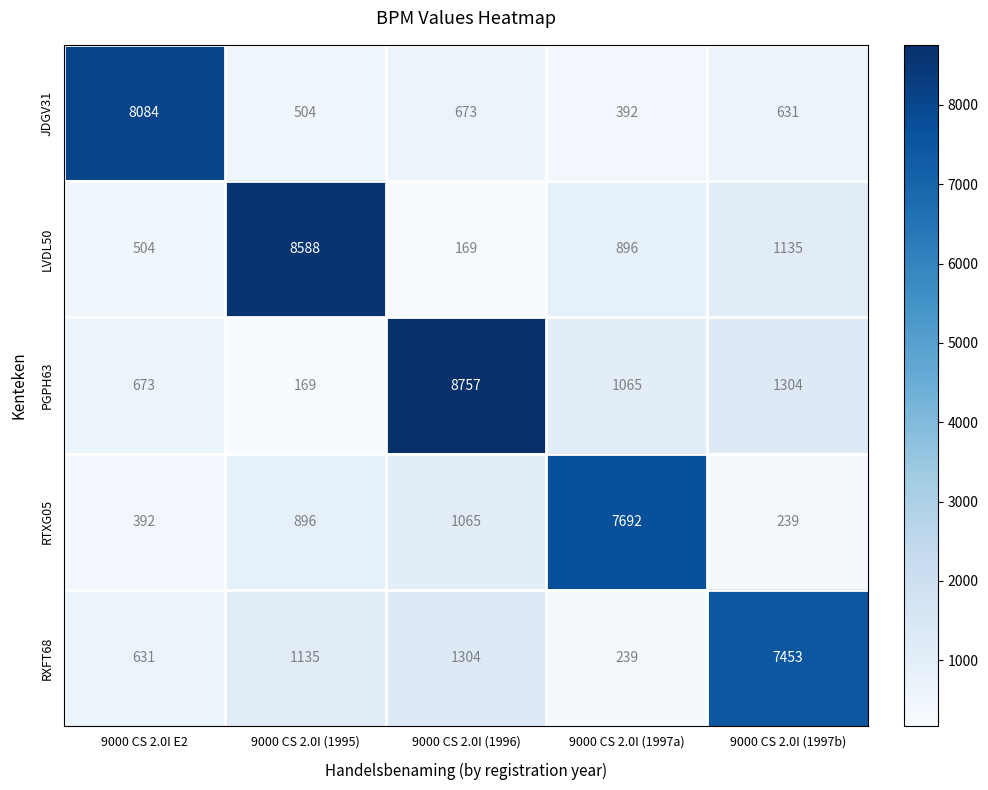

How many data points does each series have?

5